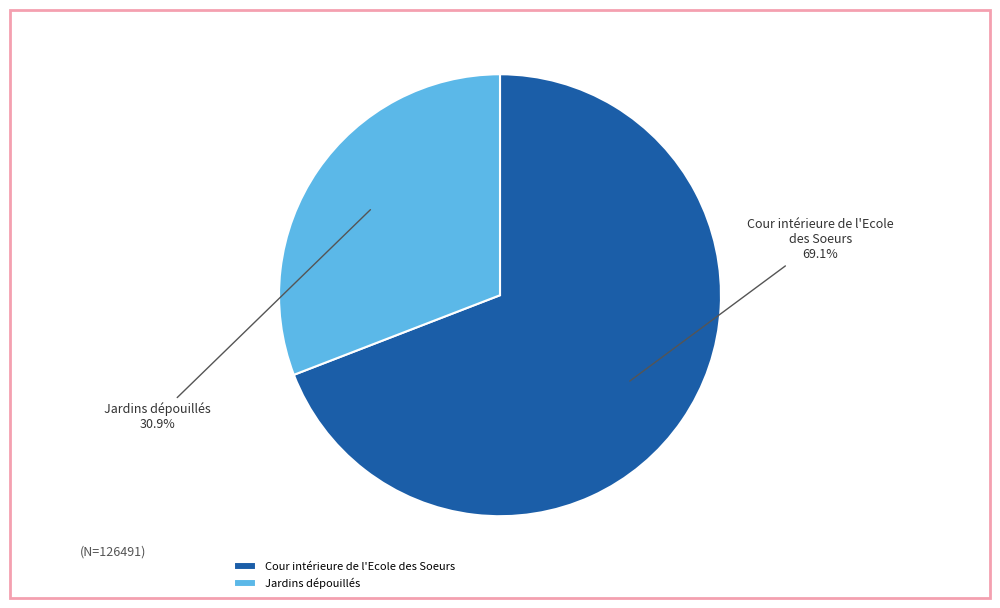

What is the largest slice in the pie chart?

Cour intérieure de l'Ecole des Soeurs